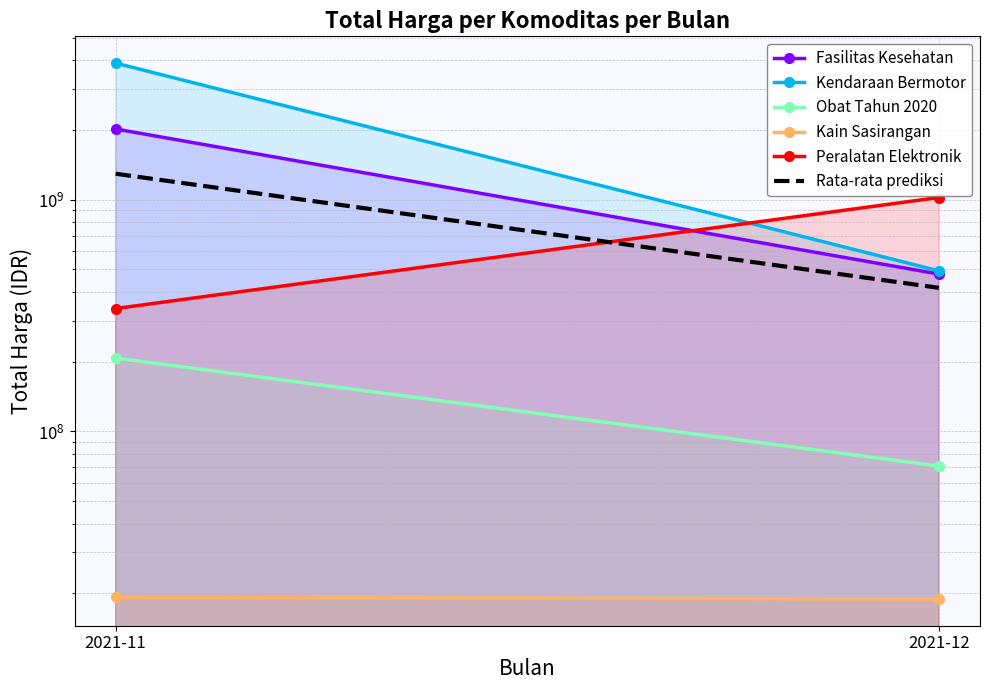

Which series has the largest total across all categories?

Kendaraan Bermotor